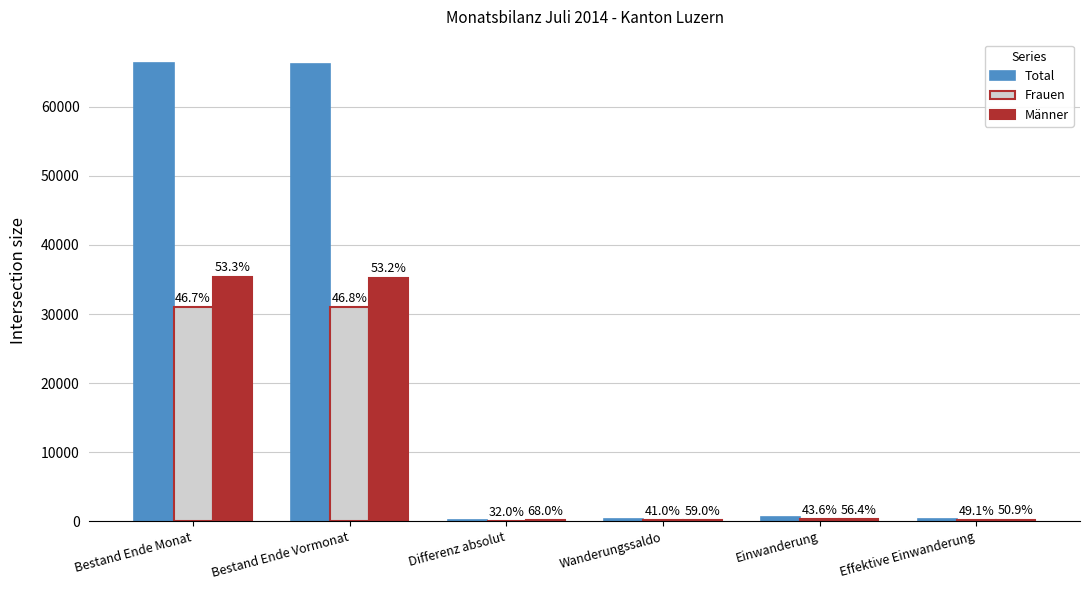

What are all the series names shown in the legend?

Total, Frauen, Männer